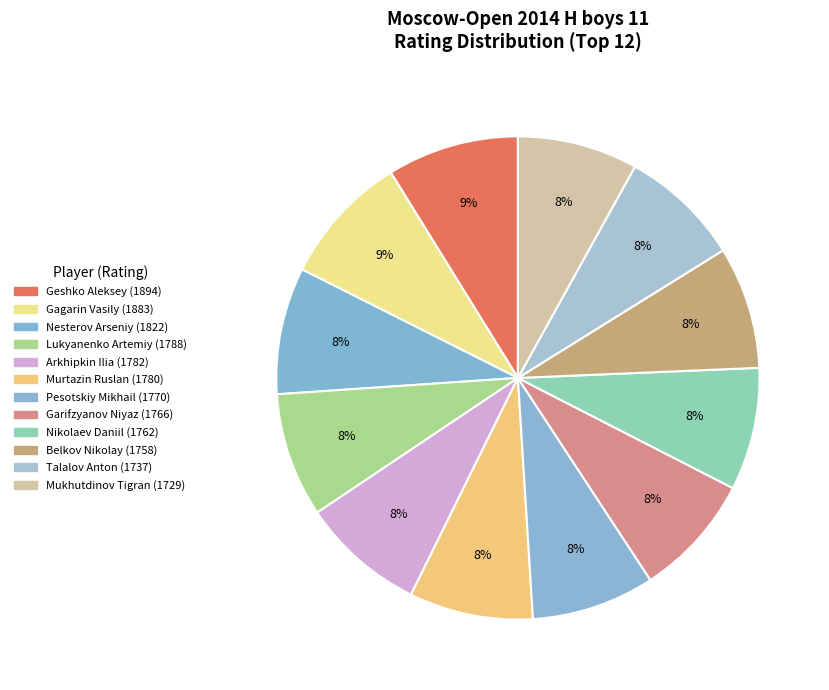

How many slices are in this pie chart?

12